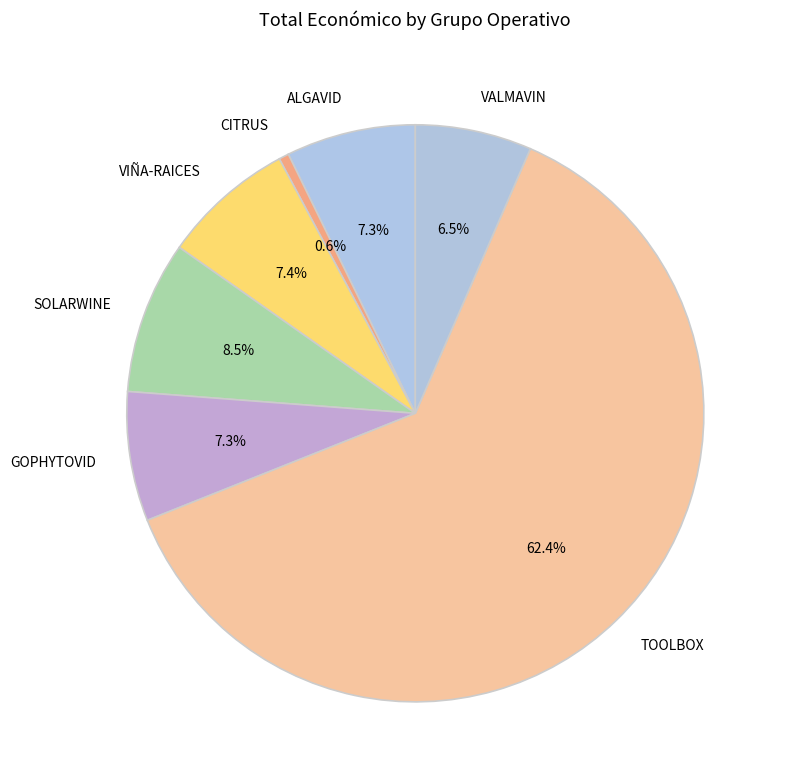

To the nearest percent, what is the difference between the VALMAVIN and GOPHYTOVID slice percentages?

1%